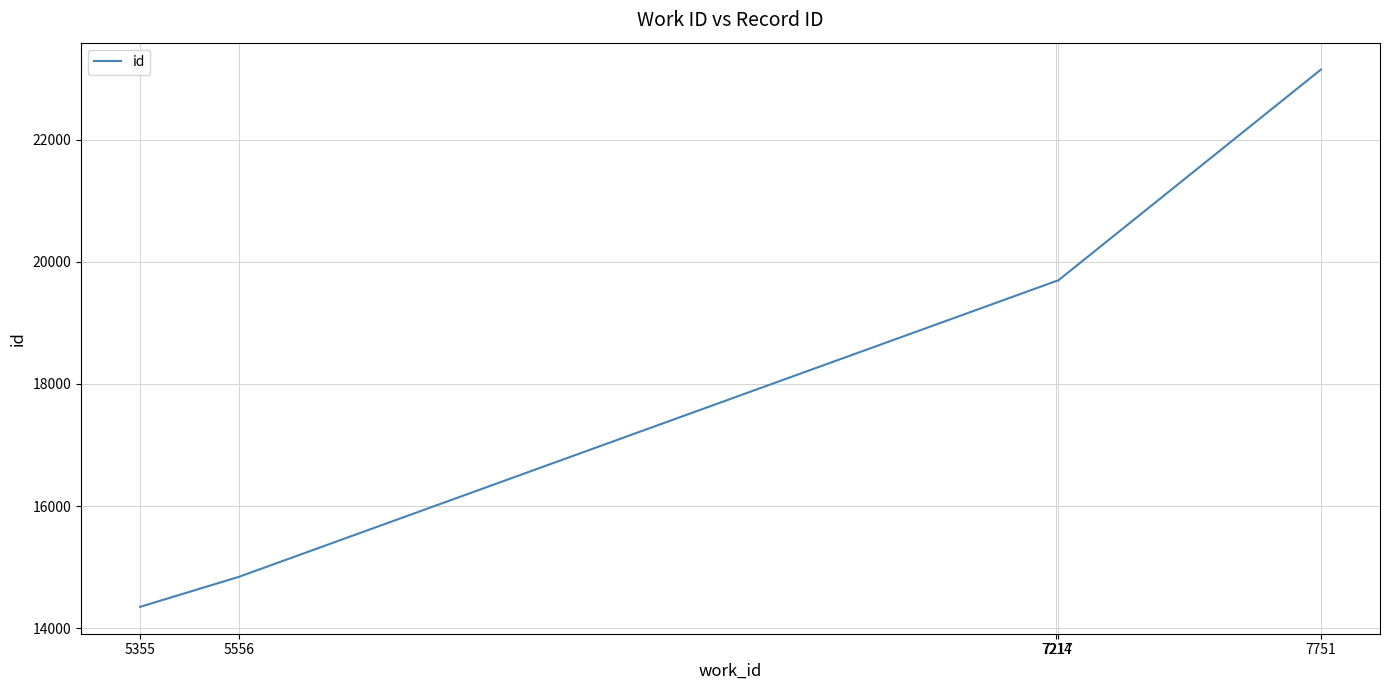

What is the difference between the second highest and minimum values?

5339